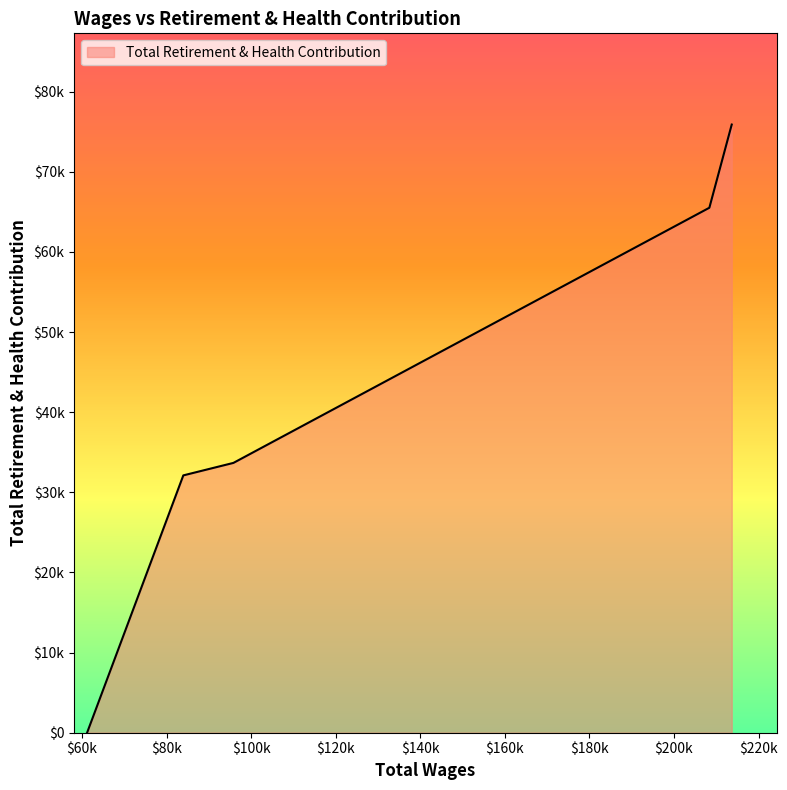

Does the chart have visible grid lines?

No